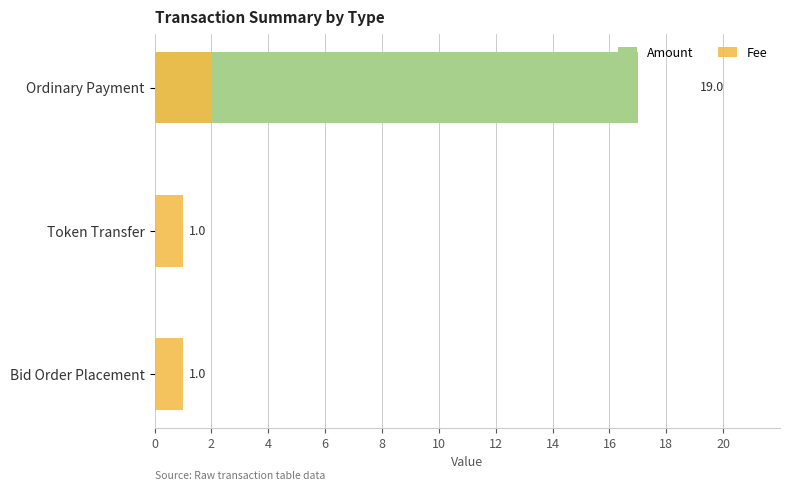

List the series in order of their peak value, highest first.

Amount, Fee